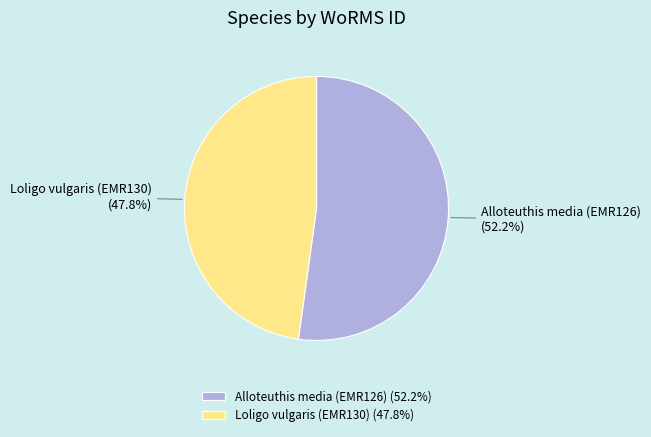

To the nearest percent, what is the difference between the largest and smallest slice percentages?

4%